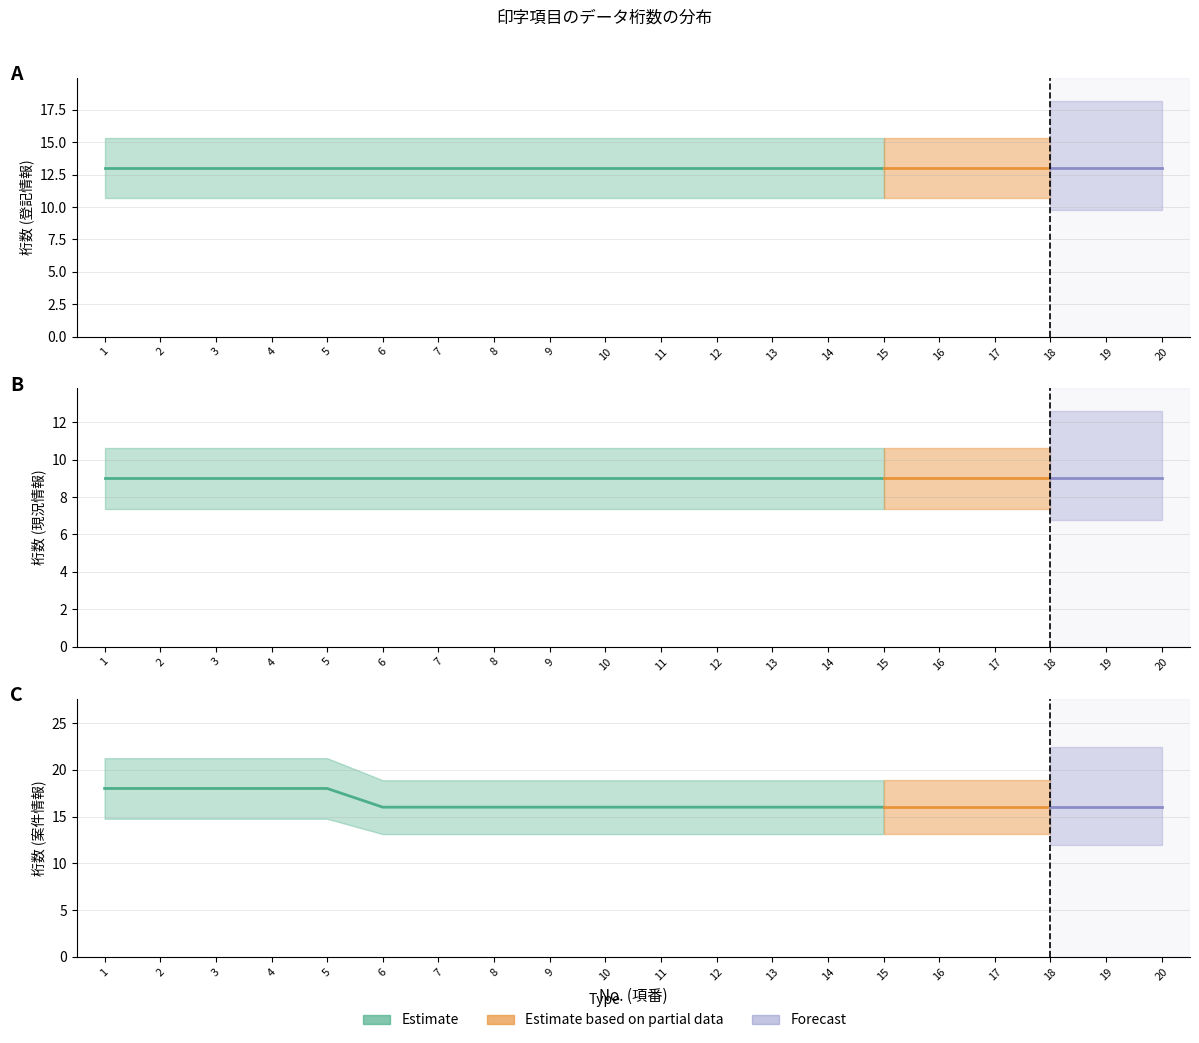

What is the minimum value for 現況情報?

9